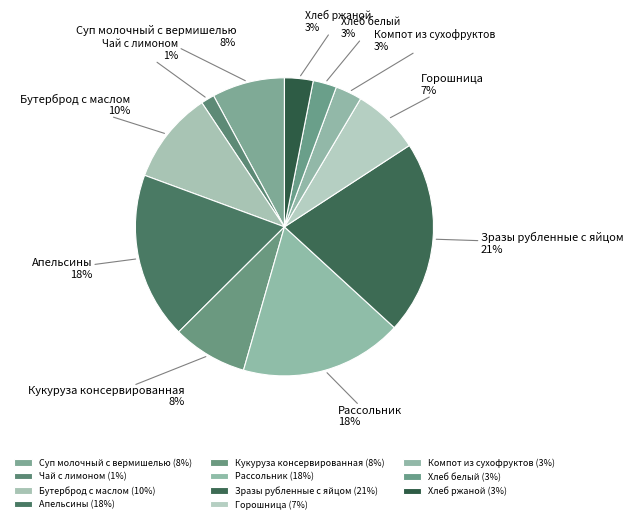

How many slices are in this pie chart?

11